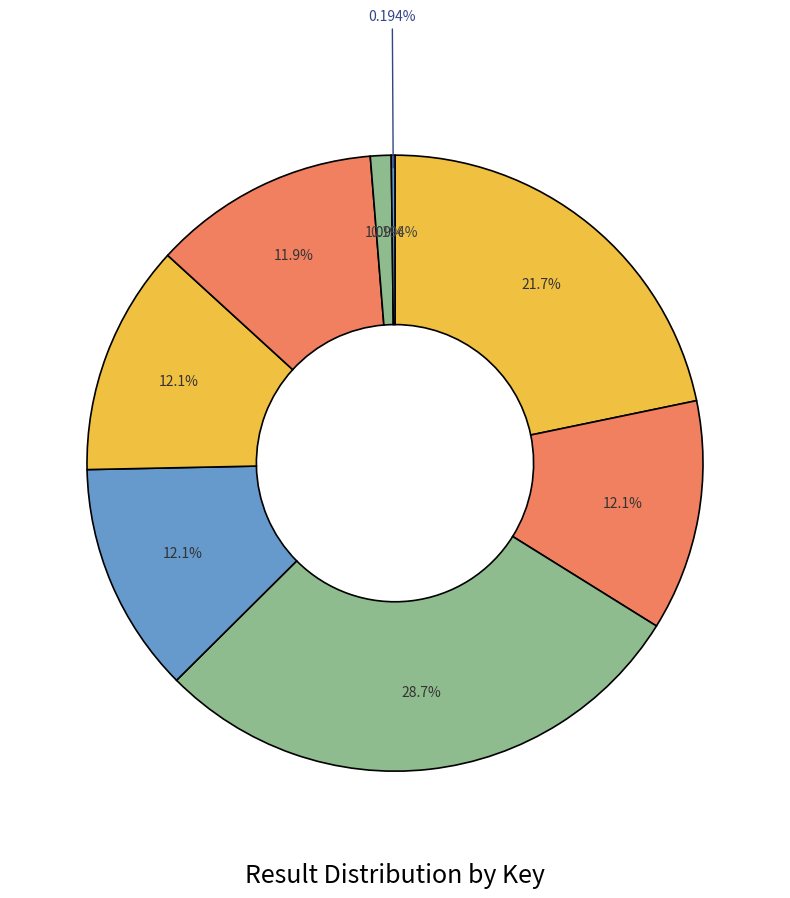

Approximately how many times larger is the value at 4 compared to 6?

1.0